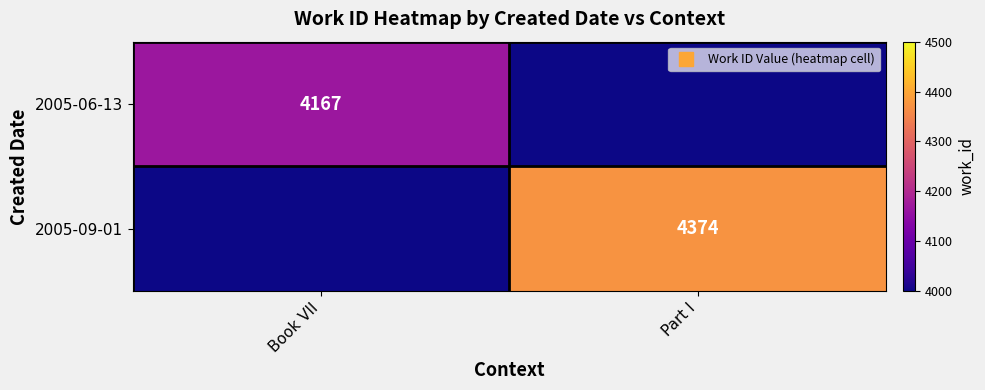

True or false: 2005-06-13 has a value of 4167 at Book VII.

True